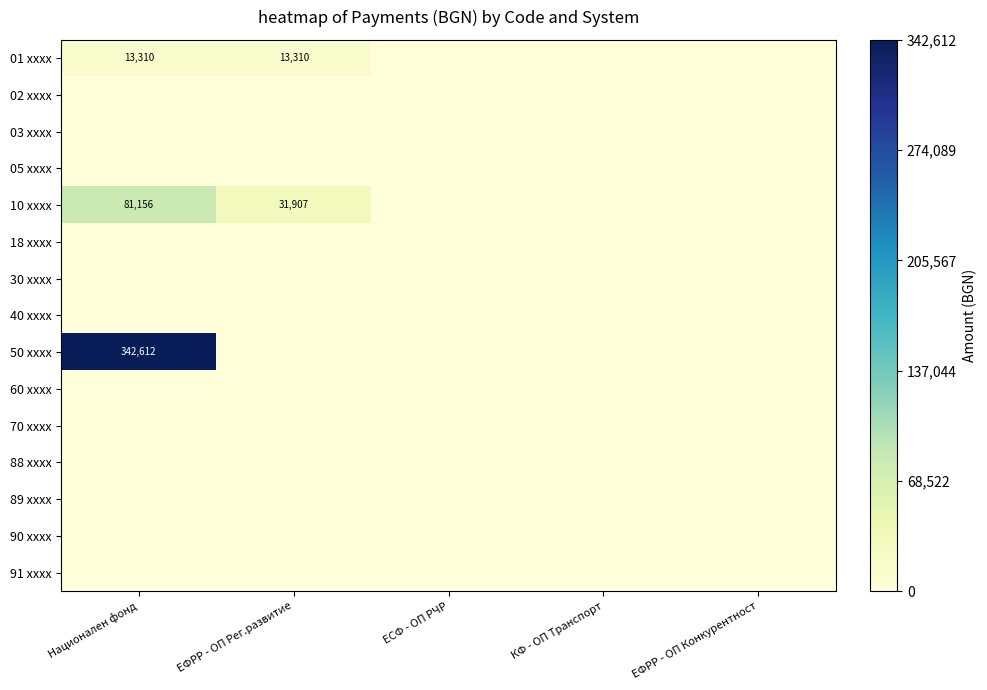

True or false: 50 xxxx has a value of 118750 at Национален фонд.

False